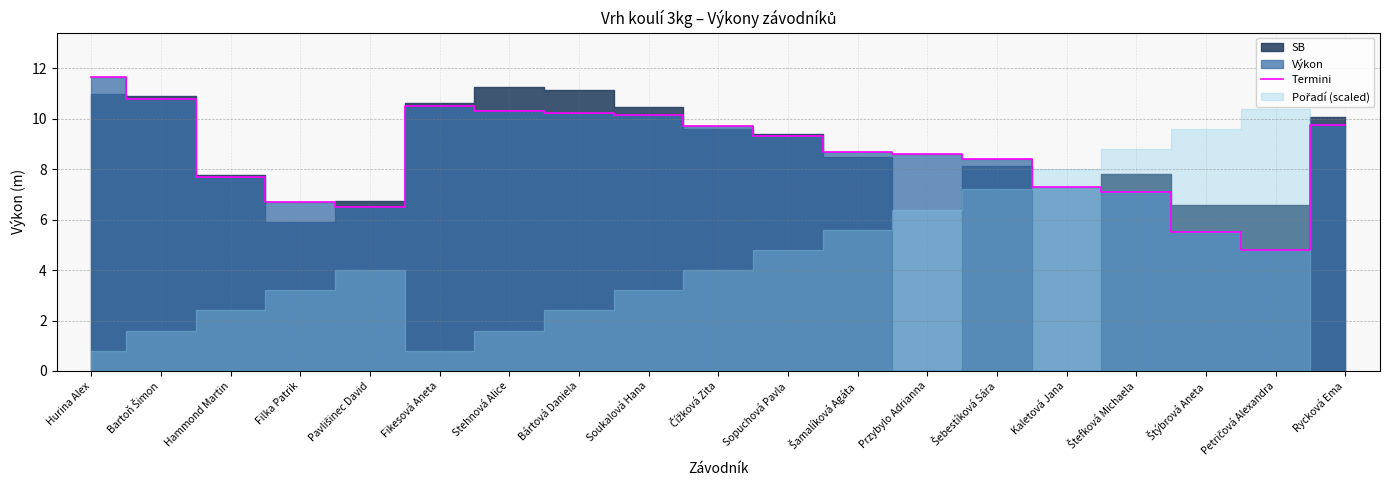

What is the difference between the values at Kaletová Jana and Sopuchová Pavla?

2.0